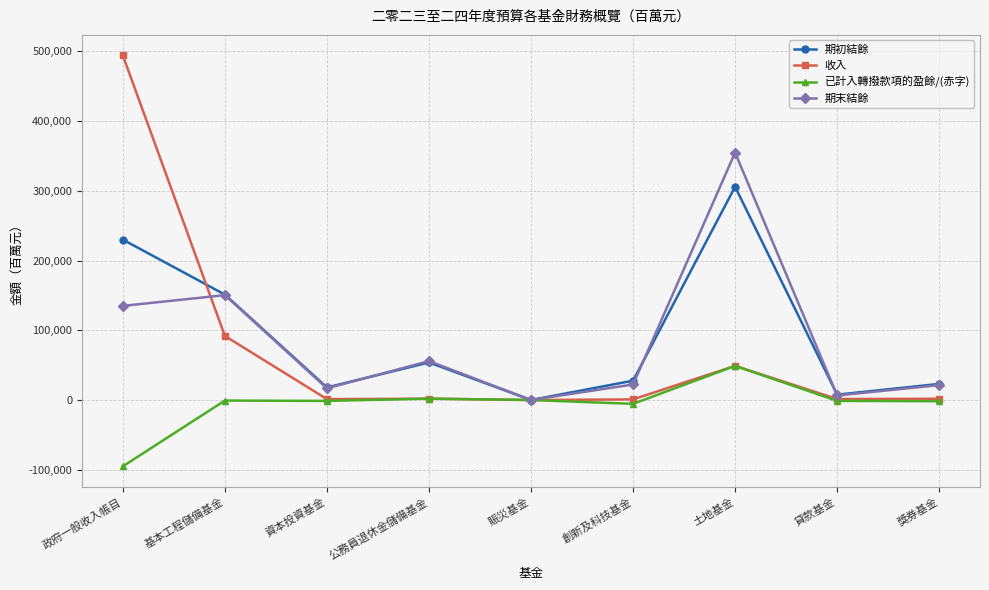

Is it true that 收入 equals 81822 at 土地基金?

False